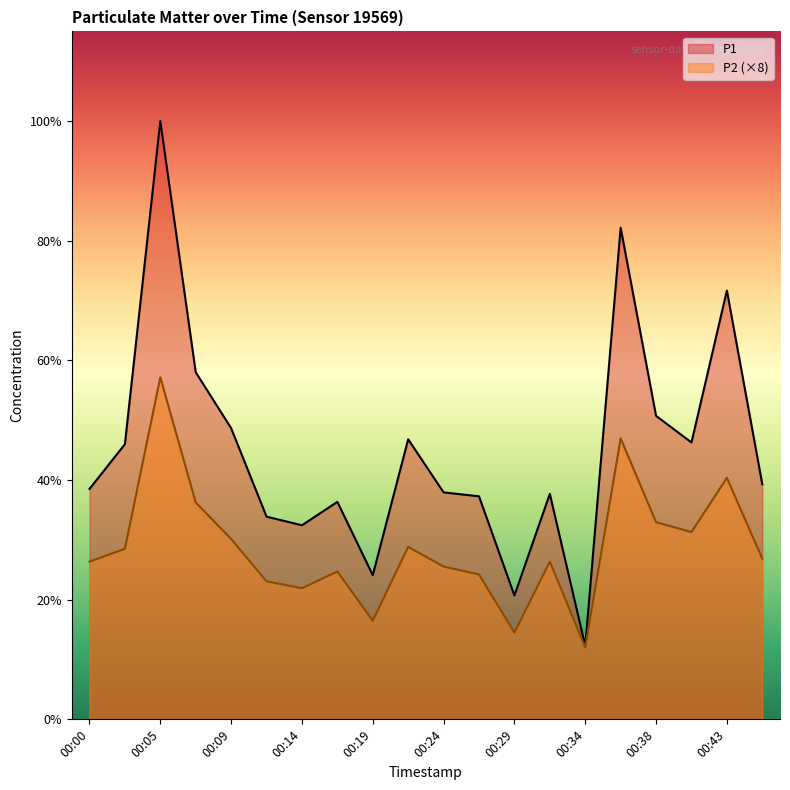

True or false: P1 has more than 0 interior local peaks.

True